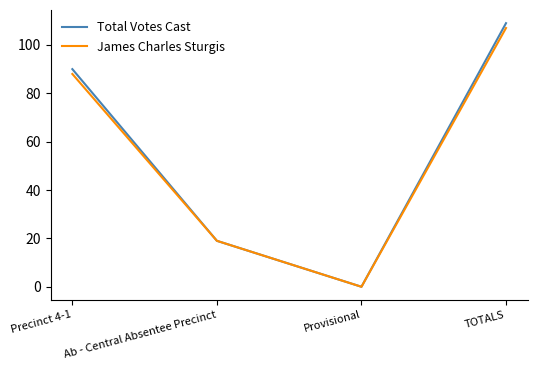

At which label is James Charles Sturgis closest to 53?

Ab - Central Absentee Precinct